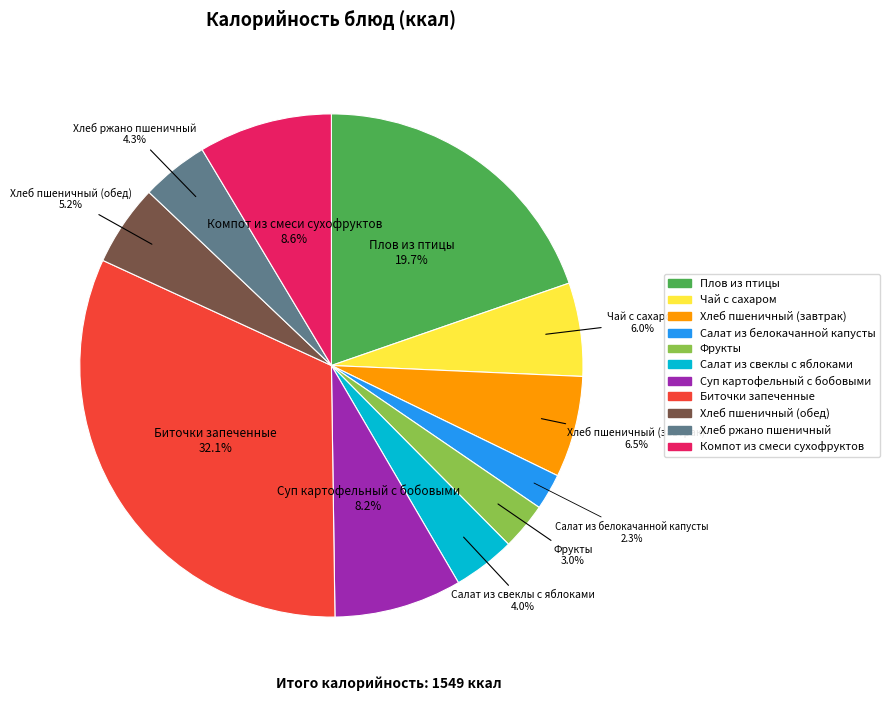

To the nearest percent, what percentage of the pie is Плов из птицы?

20%